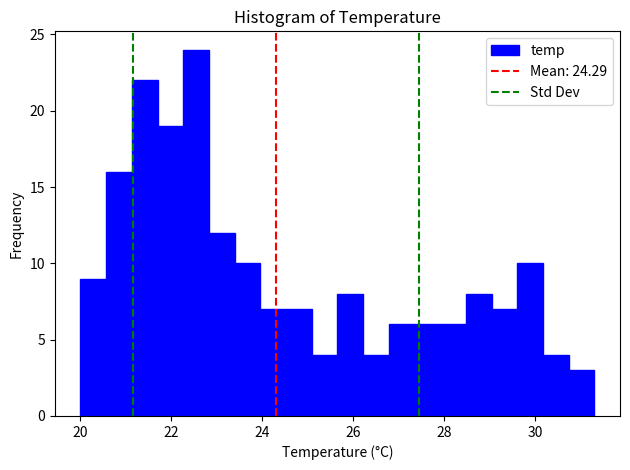

Around what value on the x-axis is the tallest bar? Give the approximate position of its centre, as read against the axis.

22.6